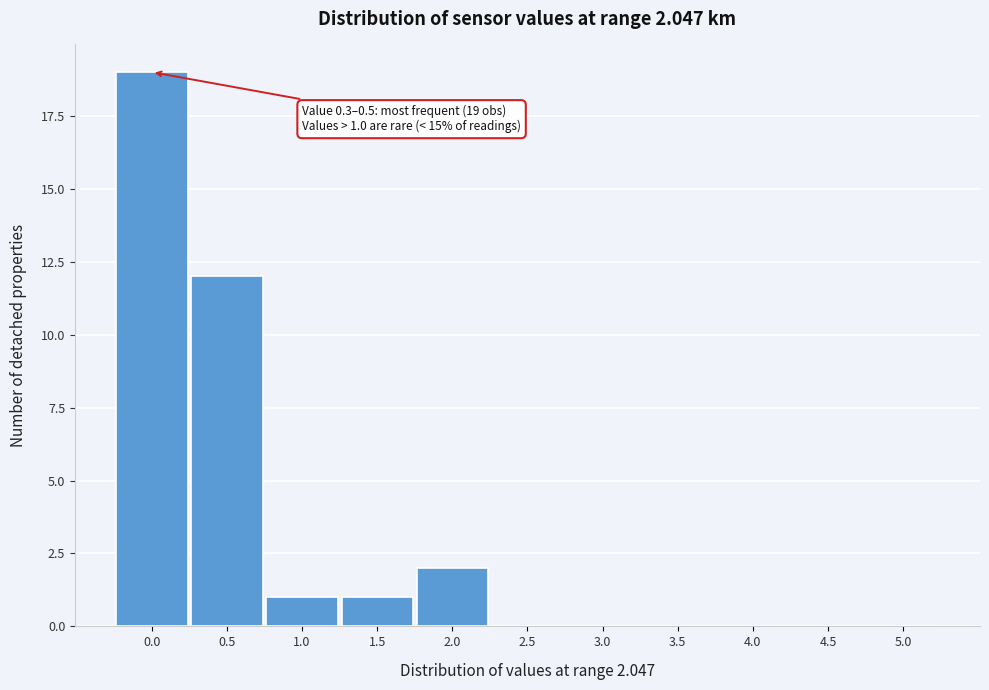

Reading right to left, list all the values displayed in this chart.

5.0=0	4.5=0	4.0=0	3.5=0	3.0=0	2.5=0	2.0=2	1.5=1	1.0=1	0.5=12	0.0=19